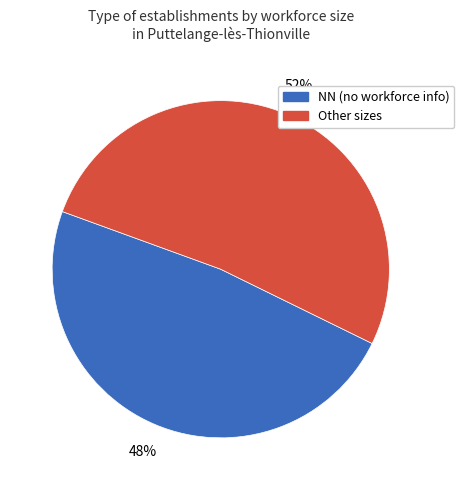

Is there any slice that represents more than half of the pie?

Yes